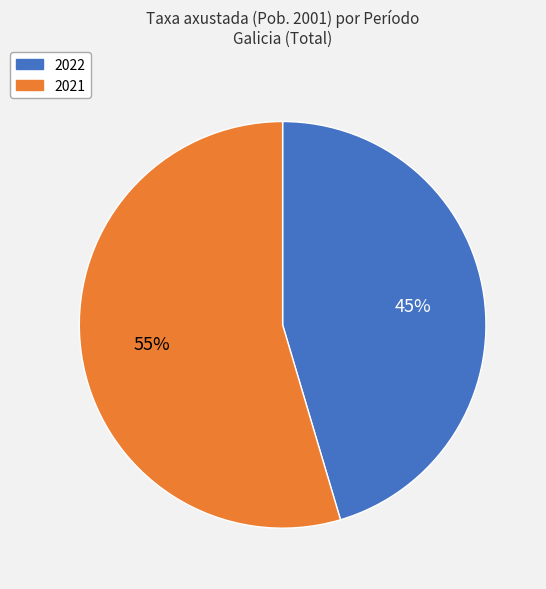

Is there a majority slice in this chart?

Yes